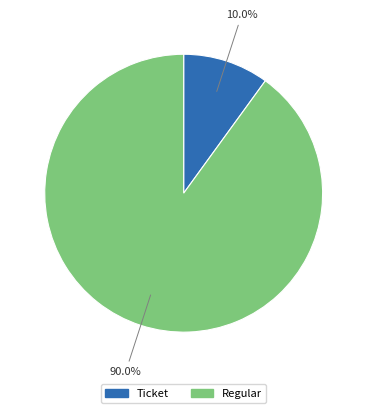

Do Regular and Ticket together represent more than half of the pie?

Yes